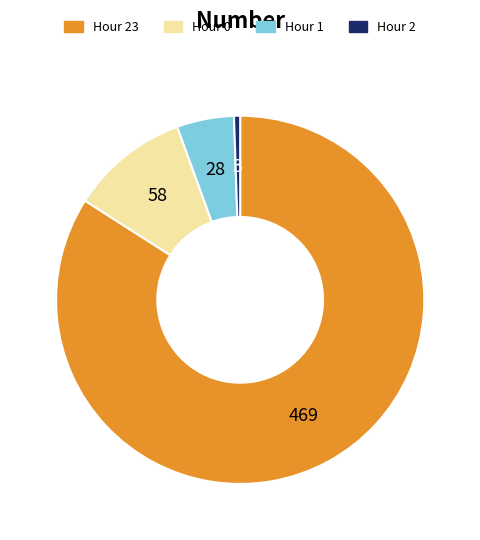

Does any single category account for the majority?

Yes